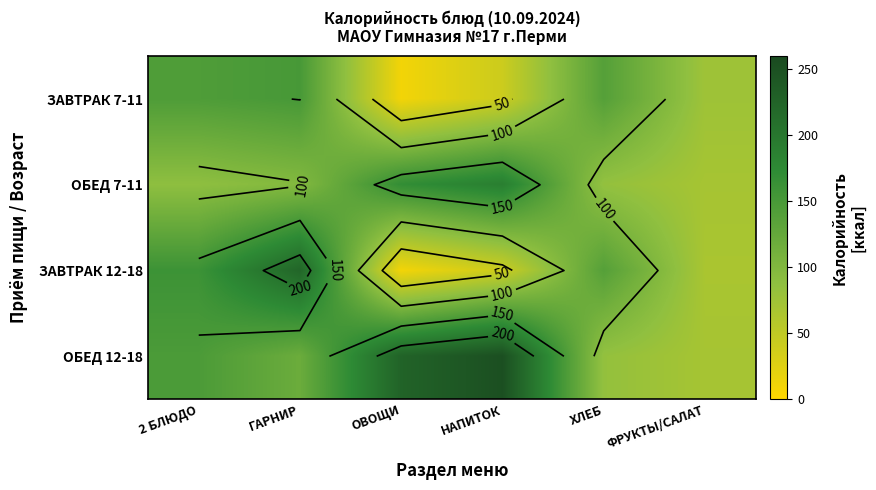

What value does the ОБЕД 7-11 series have at ХЛЕБ?

83.8